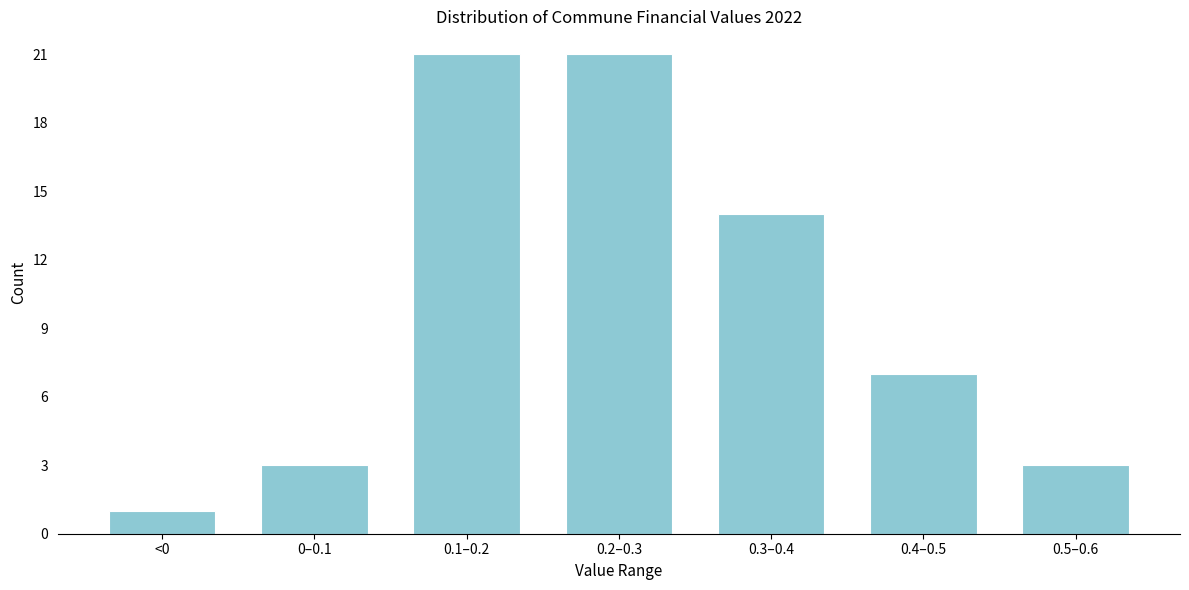

Reading left to right, list all the values displayed in this chart.

<0=1	0–0.1=3	0.1–0.2=21	0.2–0.3=21	0.3–0.4=14	0.4–0.5=7	0.5–0.6=3